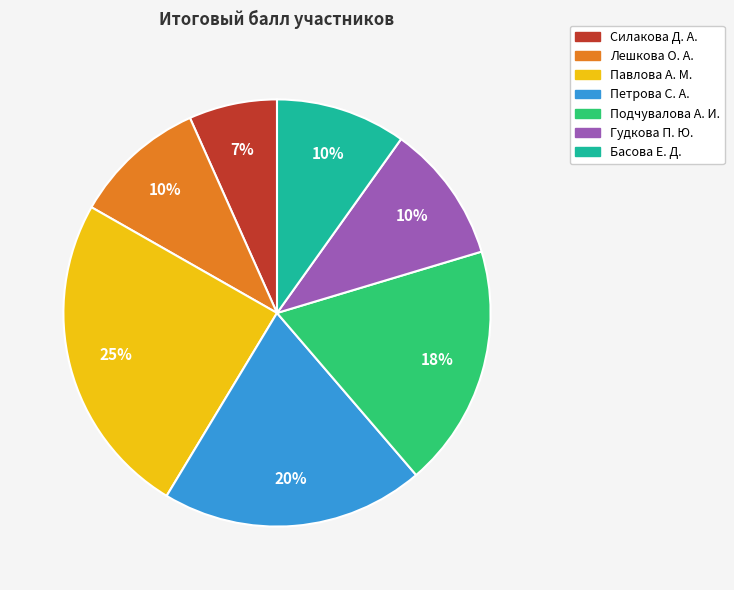

To the nearest percent, what is the average slice percentage?

14%